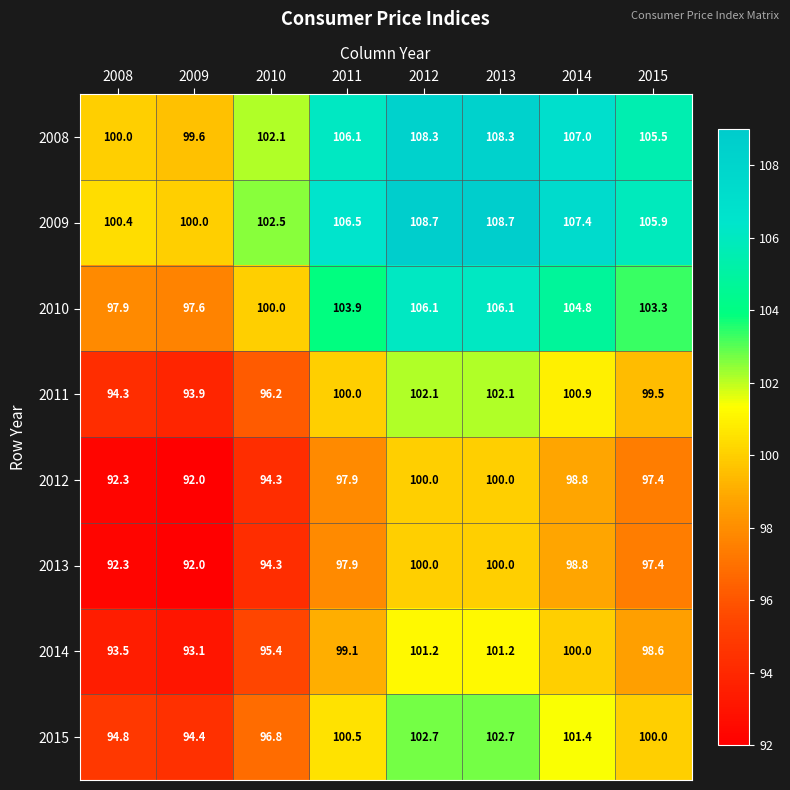

What is the minimum value shown in the chart?

92.0